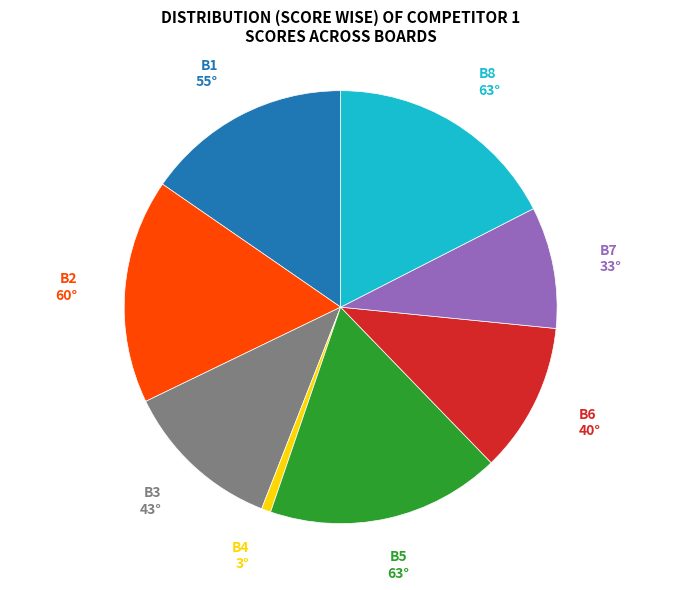

Is there a majority slice in this chart?

No